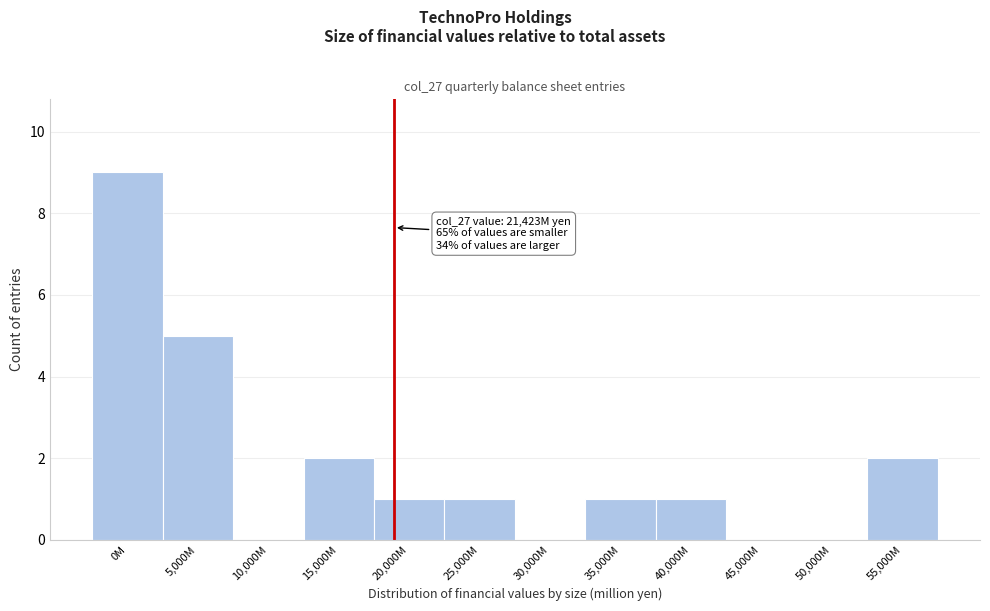

Reading left to right, what are all the values shown in this chart?

0M=9	5,000M=5	10,000M=0	15,000M=2	20,000M=1	25,000M=1	30,000M=0	35,000M=1	40,000M=1	45,000M=0	50,000M=0	55,000M=2